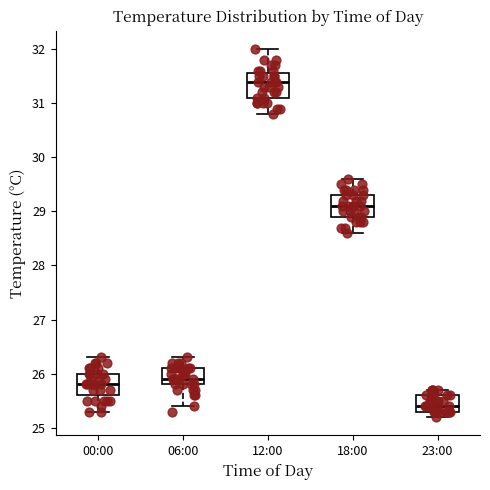

Reading left to right, transcribe this box plot: for each box, give where its median line is, the range the box spans, and where its two whiskers end, as read against the y-axis. The values are not printed on the chart, so give them approximately, as read against the axis.

00:00: median 25.8, box 25.6 to 26.0, whiskers 25.3 to 26.3
06:00: median 25.9, box 25.8 to 26.1, whiskers 25.4 to 26.3
12:00: median 31.4, box 31.1 to 31.6, whiskers 30.8 to 32.0
18:00: median 29.1, box 28.9 to 29.3, whiskers 28.6 to 29.6
23:00: median 25.4, box 25.3 to 25.6, whiskers 25.2 to 25.7